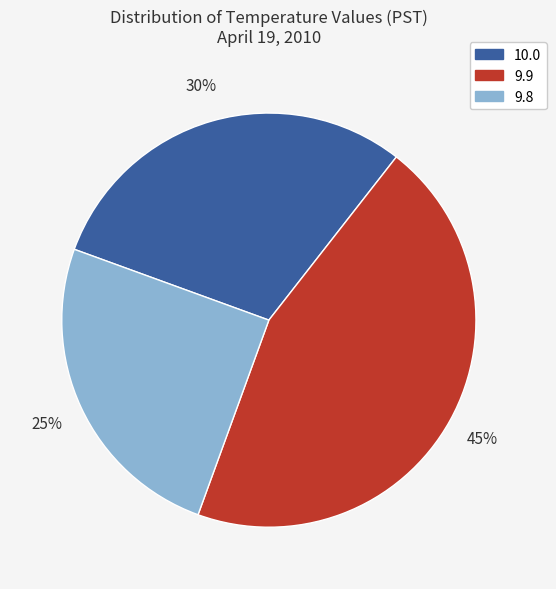

True or false: 9.8 accounts for 35% of the total.

False